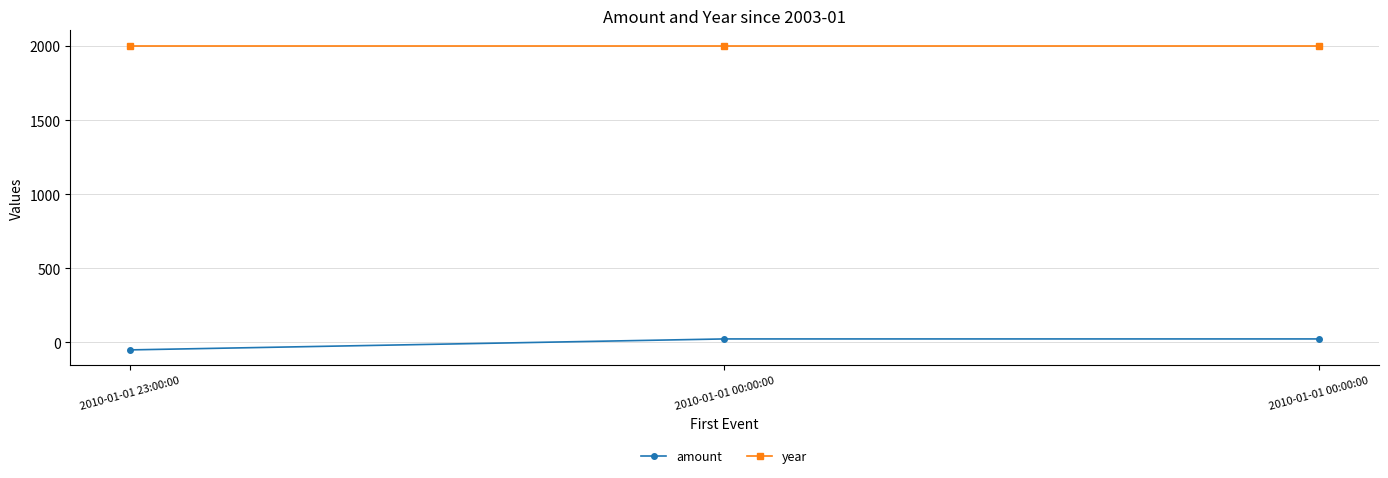

Reading right to left, transcribe all the data shown in this chart.

amount: 2010-01-01 00:00:00=23.5	2010-01-01 00:00:00=23.5	2010-01-01 23:00:00=-50.5
year: 2010-01-01 00:00:00=2003.0	2010-01-01 00:00:00=2003.0	2010-01-01 23:00:00=2003.0